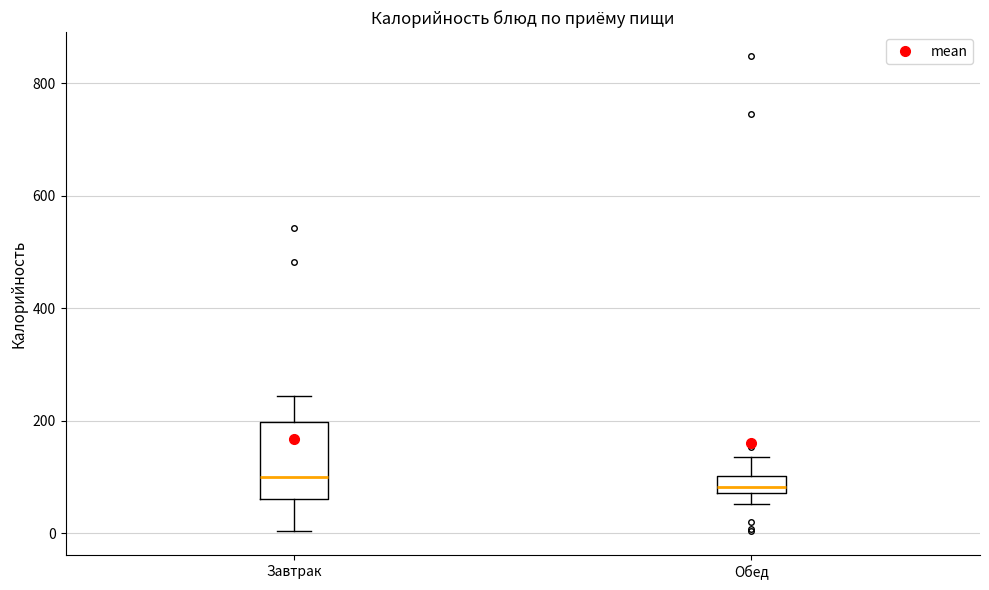

Where does the upper whisker of the box for Обед end on the y-axis? The values are not printed on the chart, so give them approximately, as read against the axis.

140